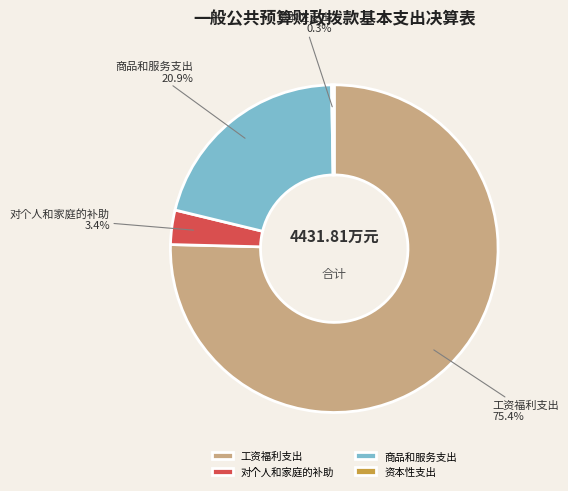

To the nearest percent, what is the average slice percentage?

25%